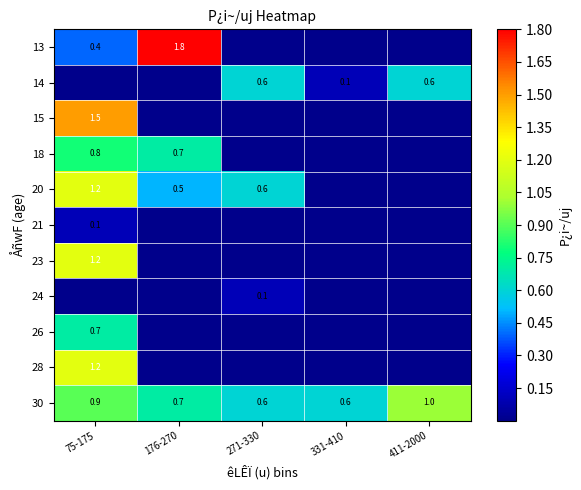

What is the highest value of the 30 series?

1.0